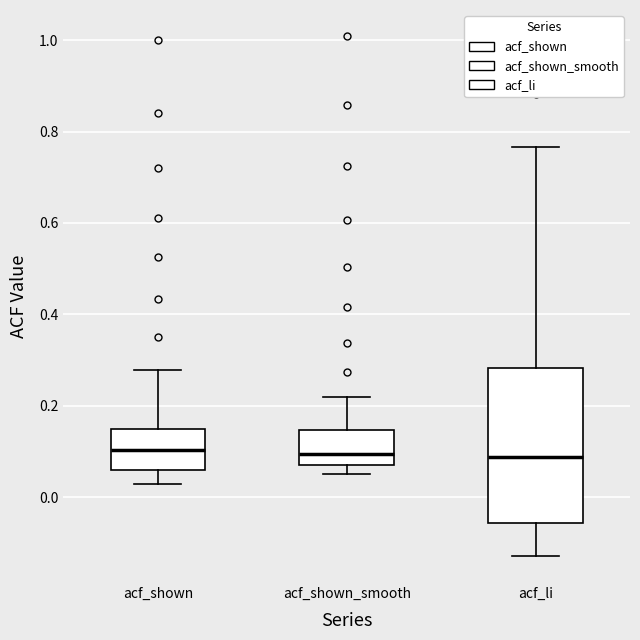

Reading left to right, read every box against the y-axis: the position of its median line, the range the box covers, and the ends of its whiskers. The values are not printed on the chart, so give them approximately, as read against the axis.

acf_shown: median 0.10, box 0.06 to 0.16, whiskers 0.02 to 0.28
acf_shown_smooth: median 0.10, box 0.06 to 0.14, whiskers 0.06 (just below the box's lower edge) to 0.22
acf_li: median 0.08, box -0.06 to 0.28, whiskers -0.12 to 0.76